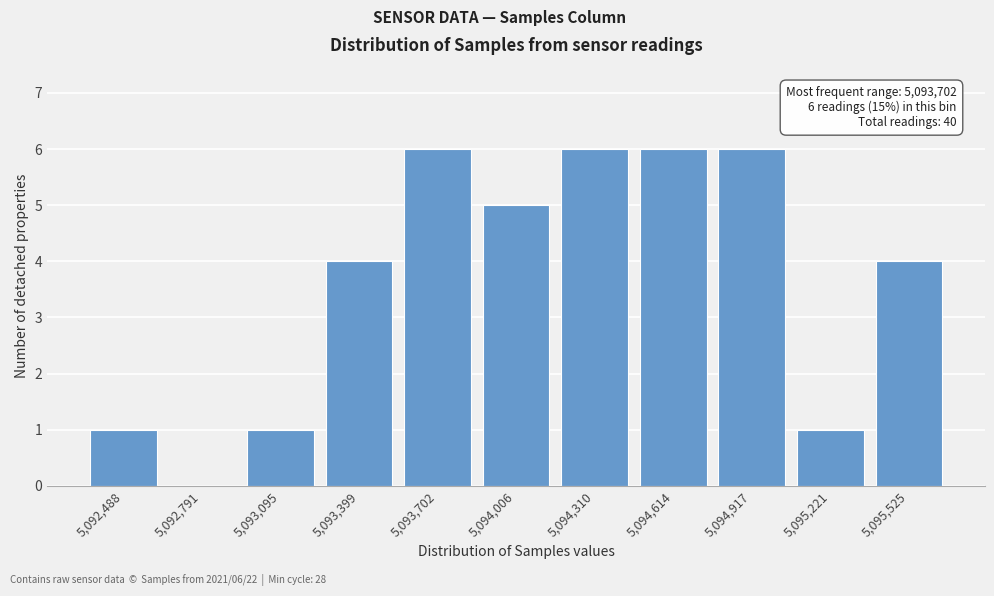

Reading left to right, list all the values displayed in this chart.

5,092,488=1	5,092,791=0	5,093,095=1	5,093,399=4	5,093,702=6	5,094,006=5	5,094,310=6	5,094,614=6	5,094,917=6	5,095,221=1	5,095,525=4